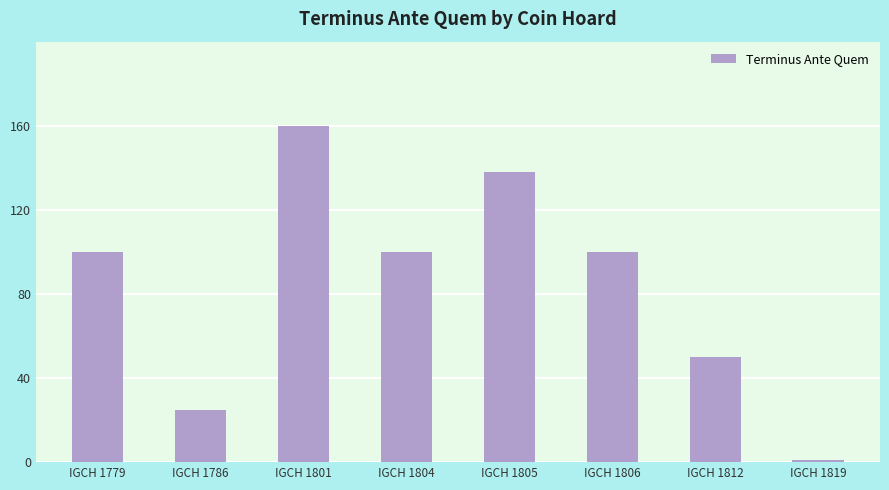

How many bars are there in total?

8